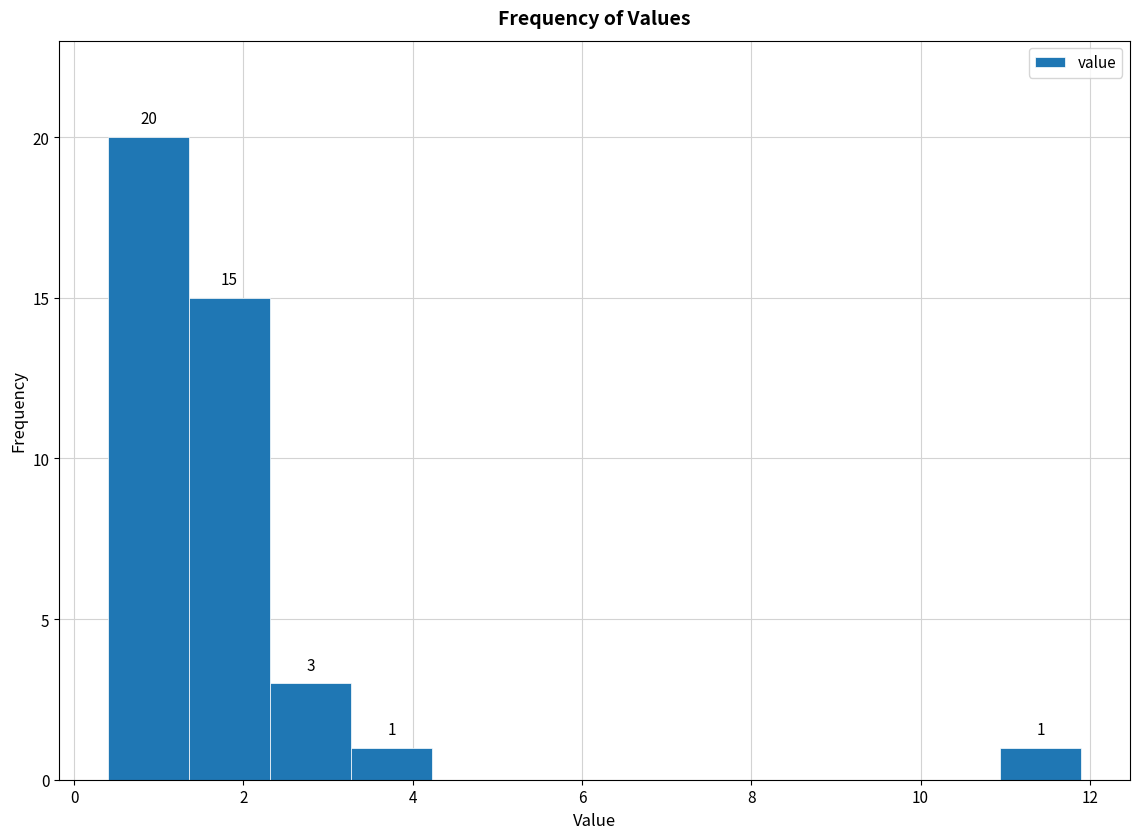

Which range on the x-axis has the tallest bar?

0.4 to 1.4